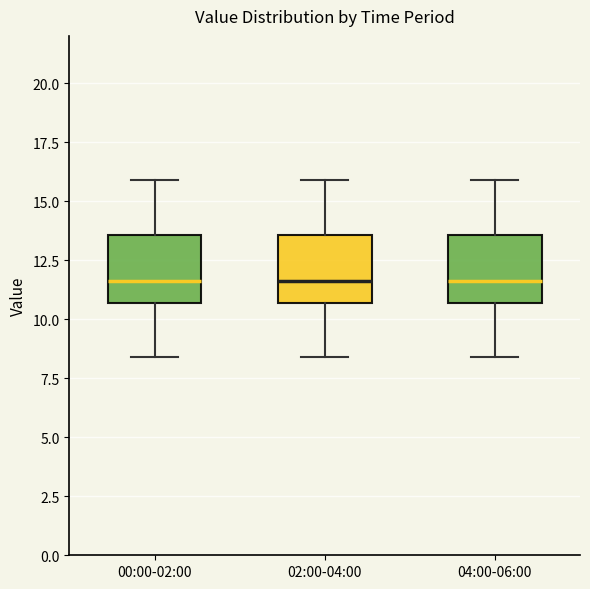

Where does the lower whisker of the box for 04:00-06:00 end on the y-axis? The values are not printed on the chart, so give them approximately, as read against the axis.

8.5